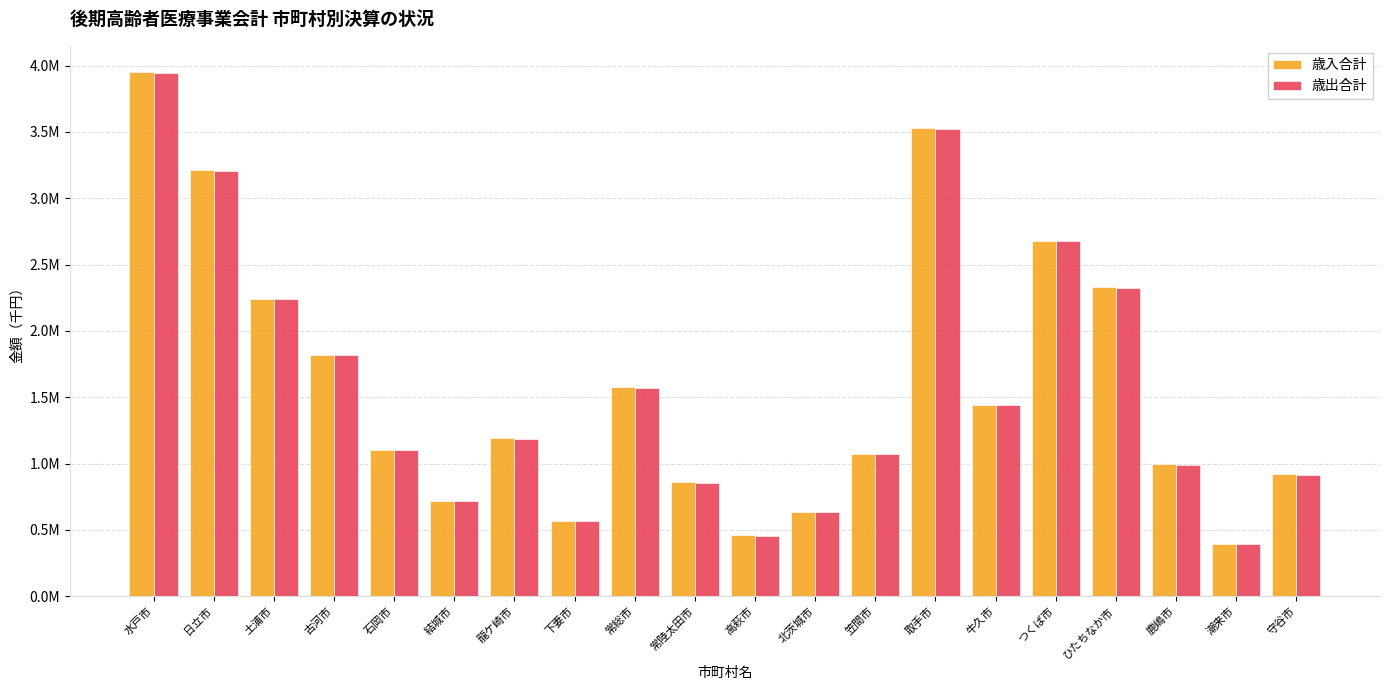

Does the chart contain any negative values?

No